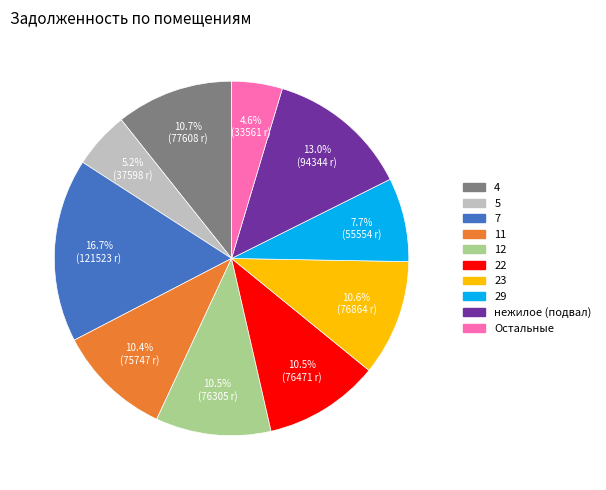

Does any single category account for the majority?

No